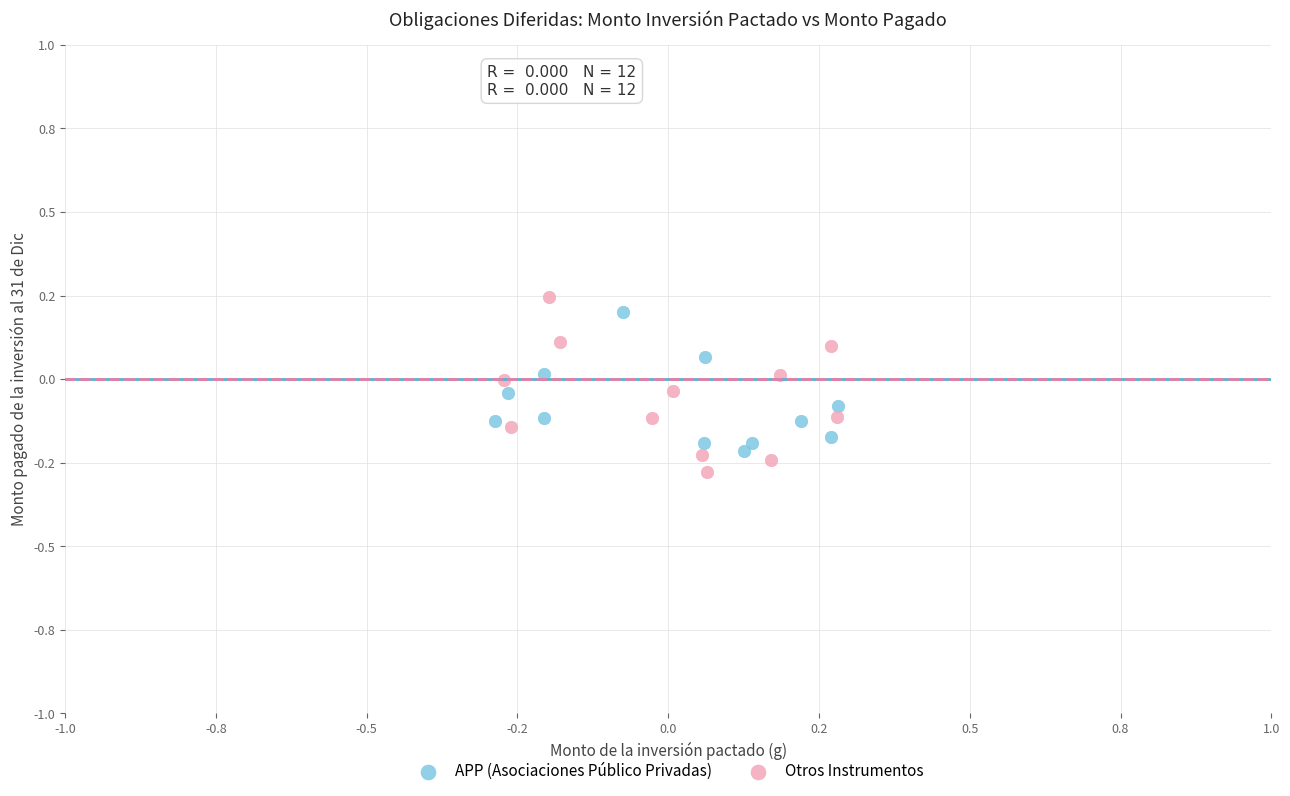

What are all the series names shown in the legend?

APP (Asociaciones Público Privadas), Otros Instrumentos